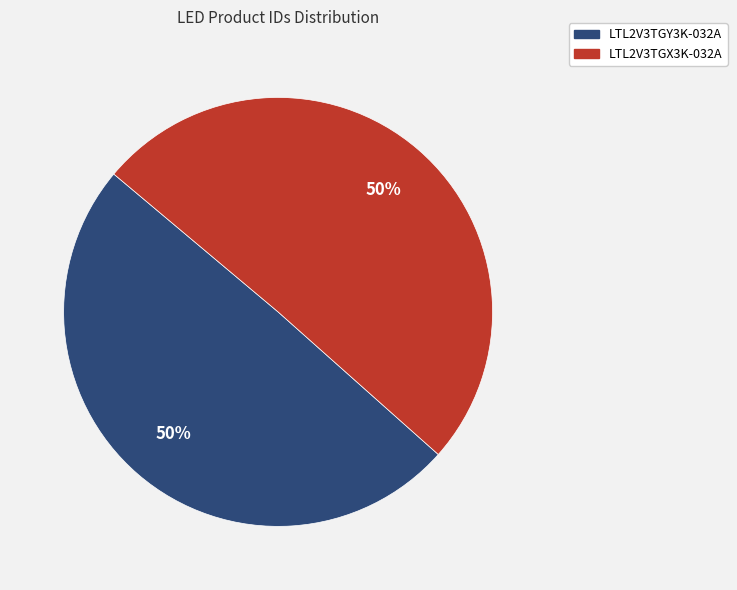

How many segments does this pie chart have?

2